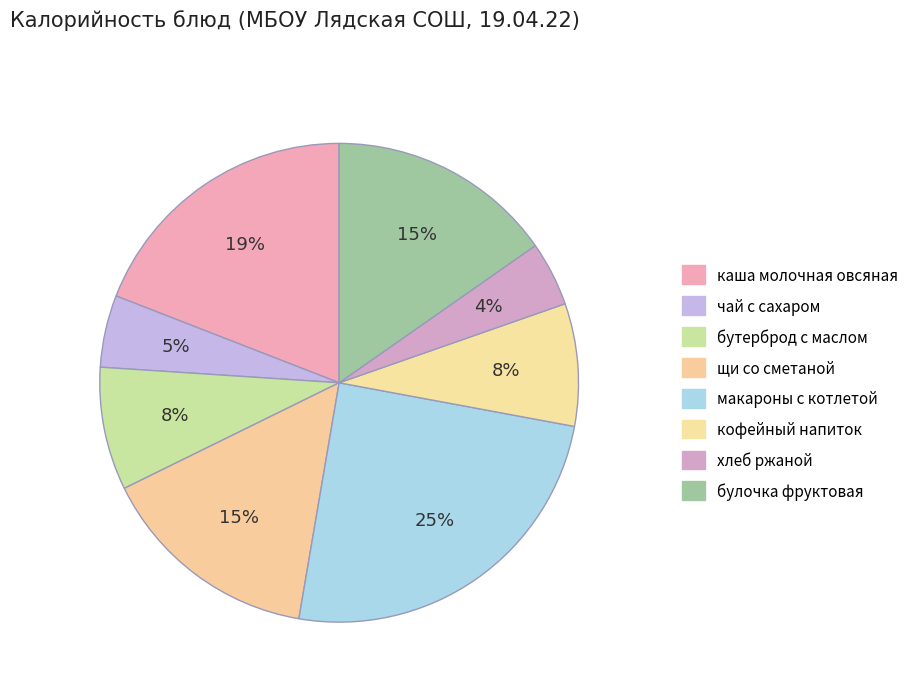

Rank the categories by value from lowest to highest.

хлеб ржаной, чай с сахаром, кофейный напиток, бутерброд с маслом, щи со сметаной, булочка фруктовая, каша молочная овсяная, макароны с котлетой